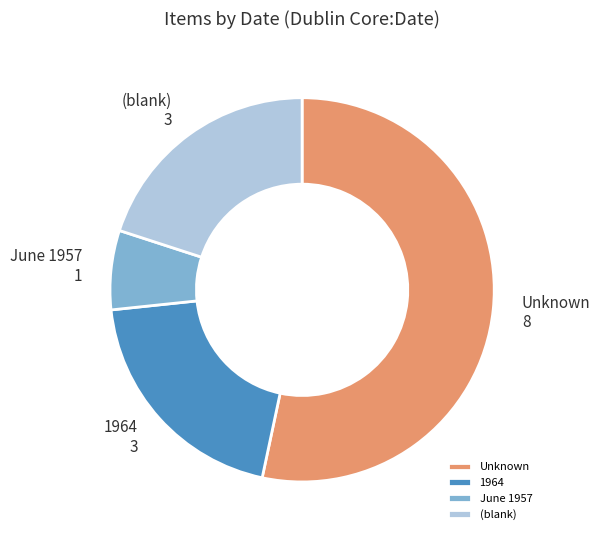

What is the ratio of the value at (blank) to the value at 1964?

1.0